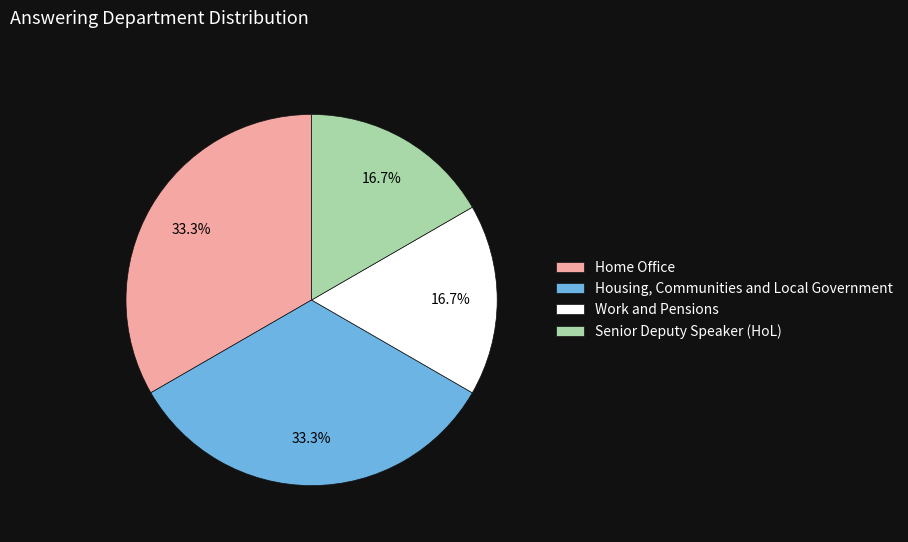

To the nearest percent, what percentage of the pie is Work and Pensions?

17%